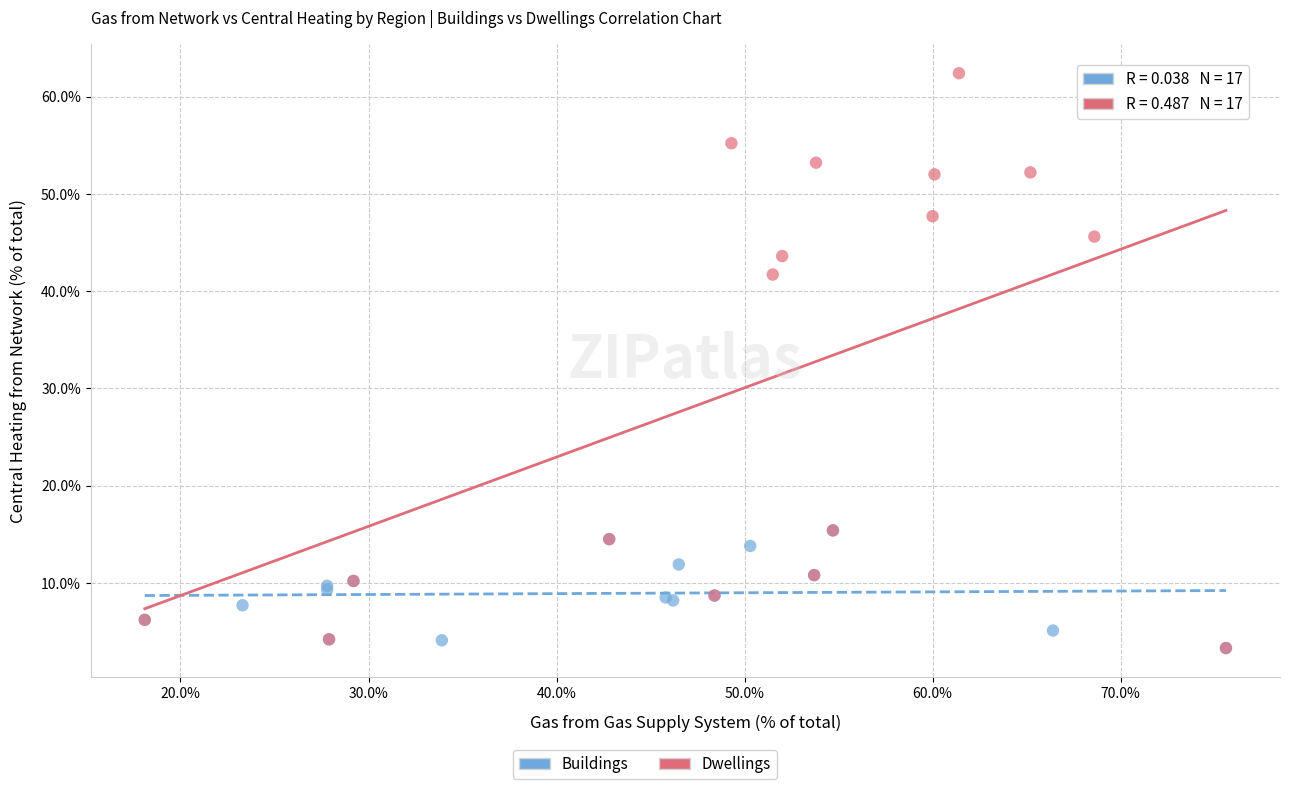

Which series reaches the maximum Y coordinate?

Dwellings